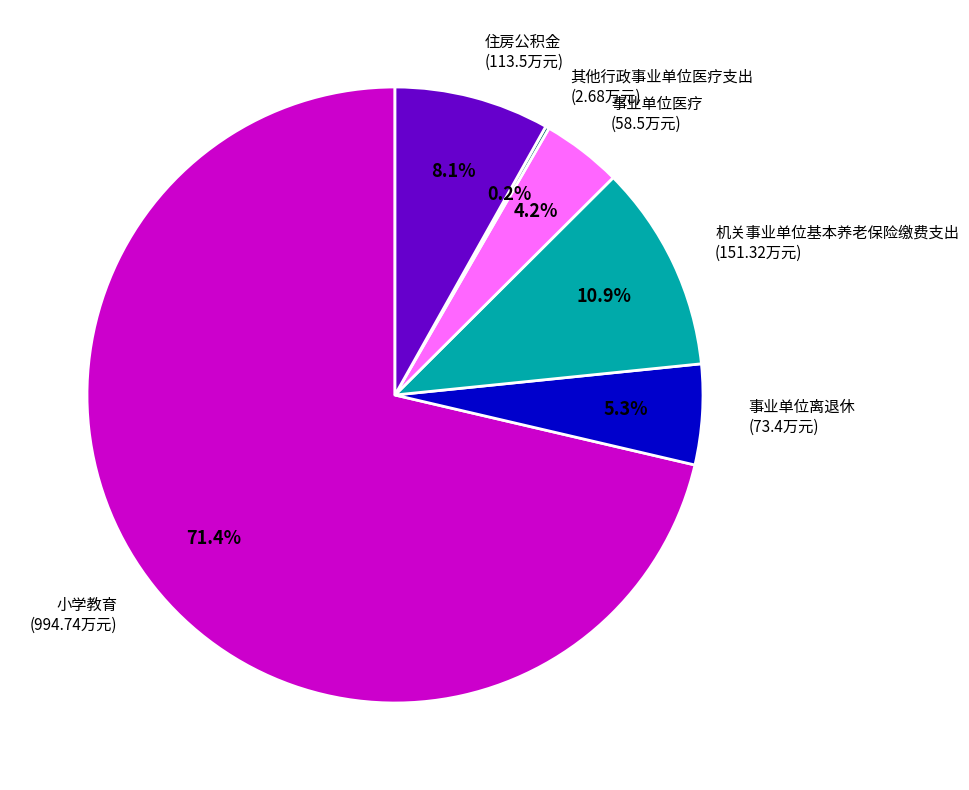

To the nearest percent, what is the average slice percentage?

17%